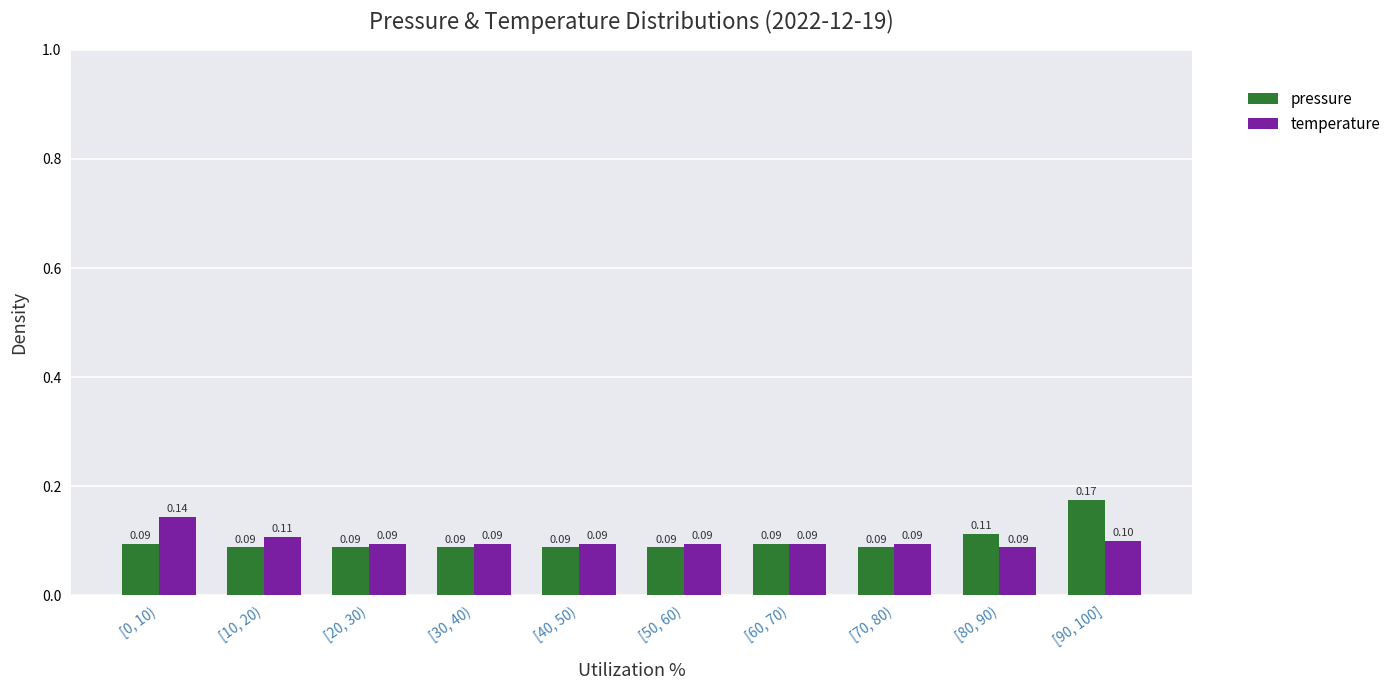

At how many categories does at least one series exceed 0?

10